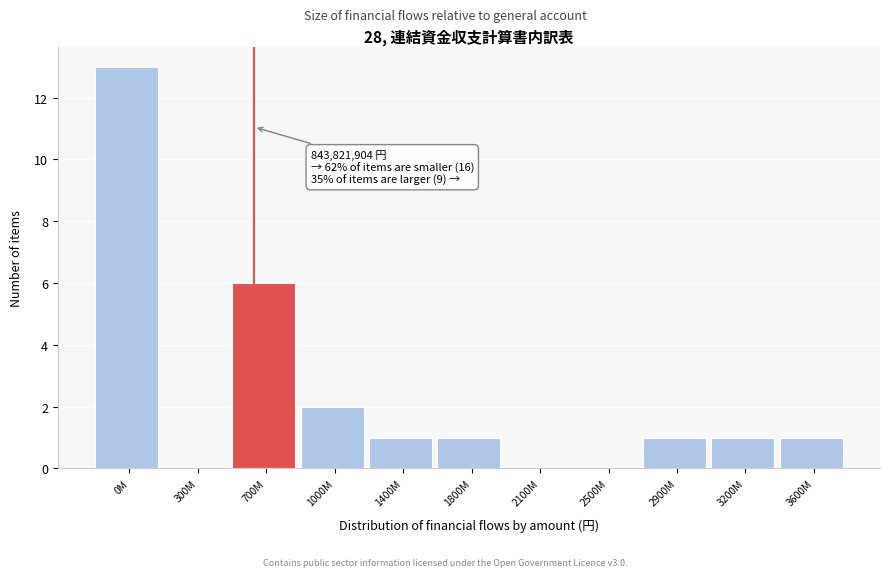

Reading left to right, what are all the values shown in this chart?

0M=13	300M=0	700M=6	1000M=2	1400M=1	1800M=1	2100M=0	2500M=0	2900M=1	3200M=1	3600M=1